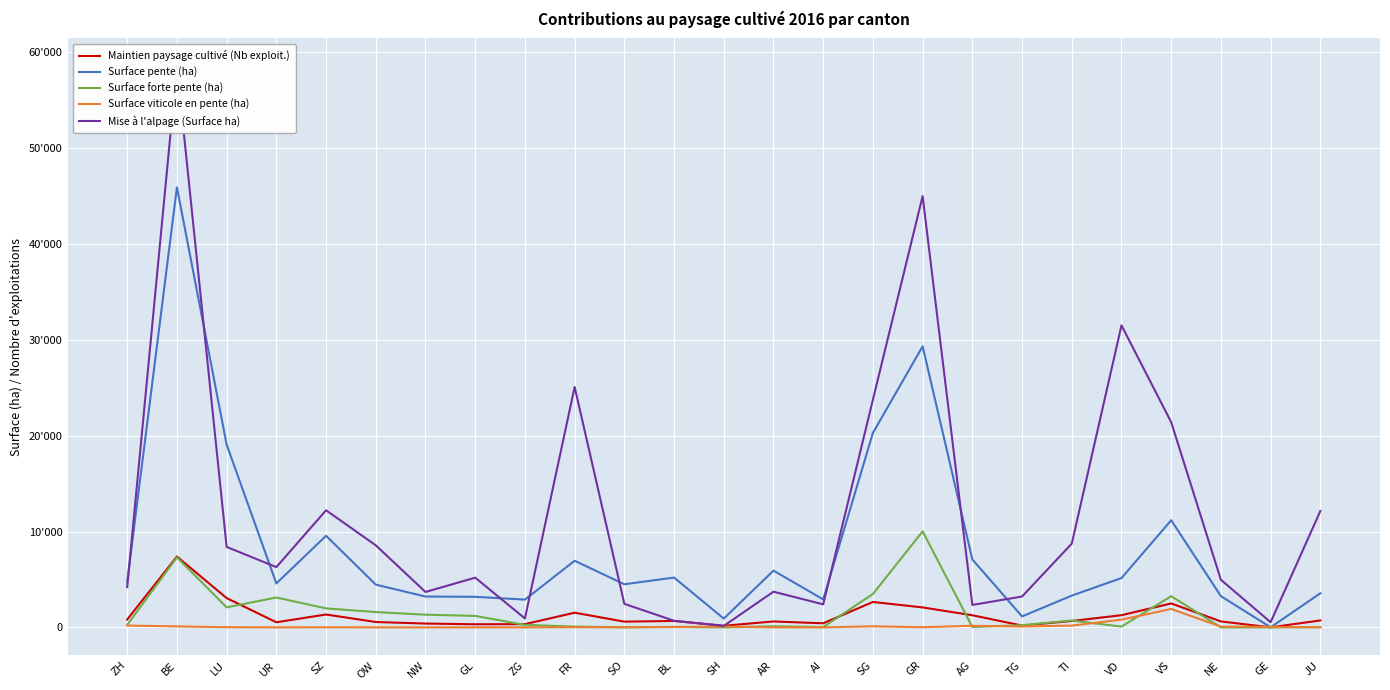

Where is Surface forte pente (ha) nearest to the value 5008?

SG